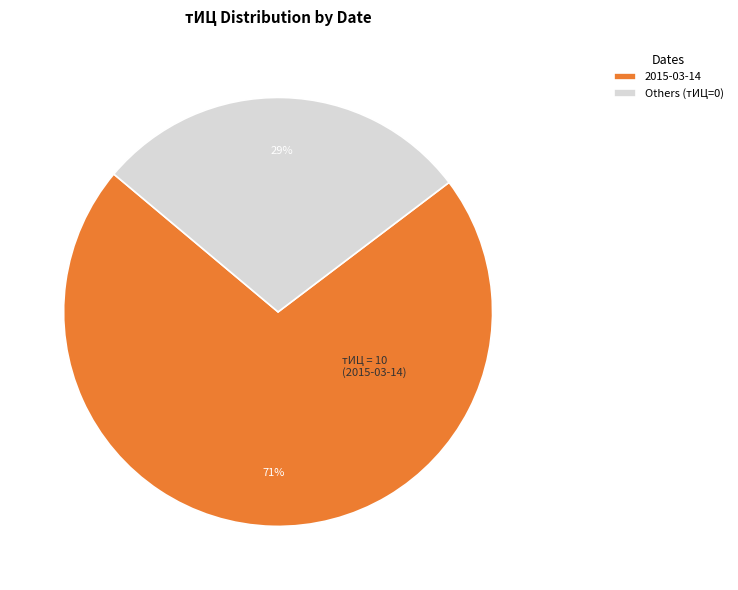

How many slices are in this pie chart?

2